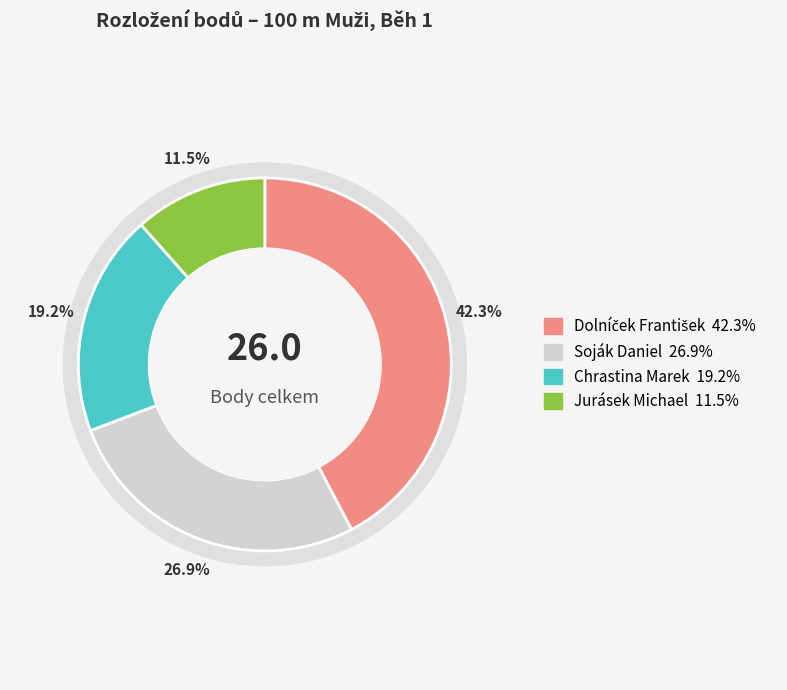

Which category has the biggest portion of the pie?

Dolníček František